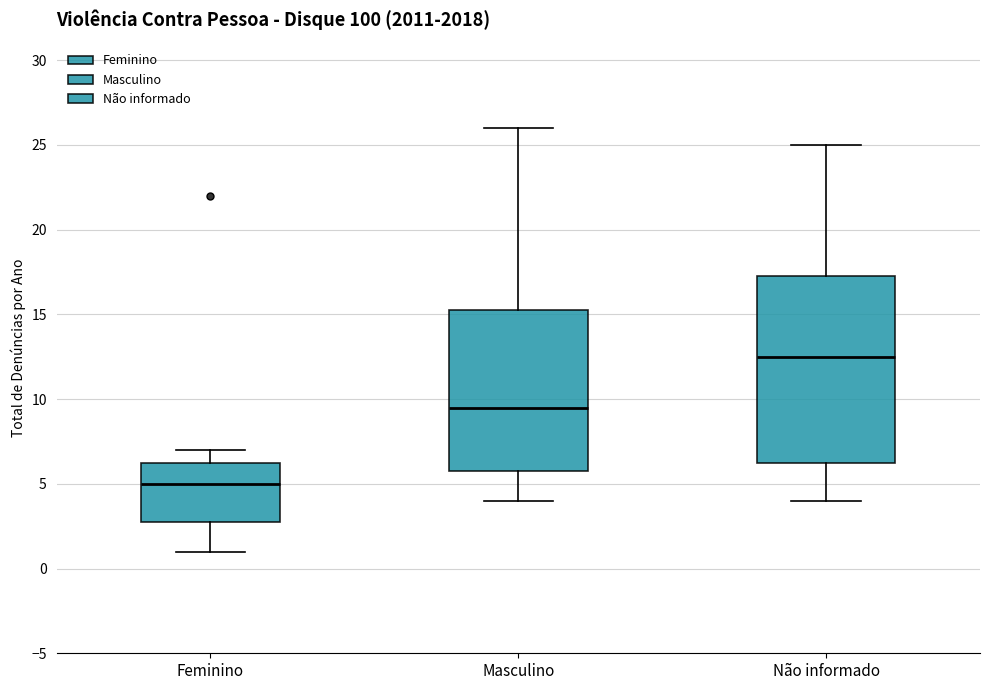

Comparing the boxes themselves (not the whiskers), which one is the tallest?

Não informado